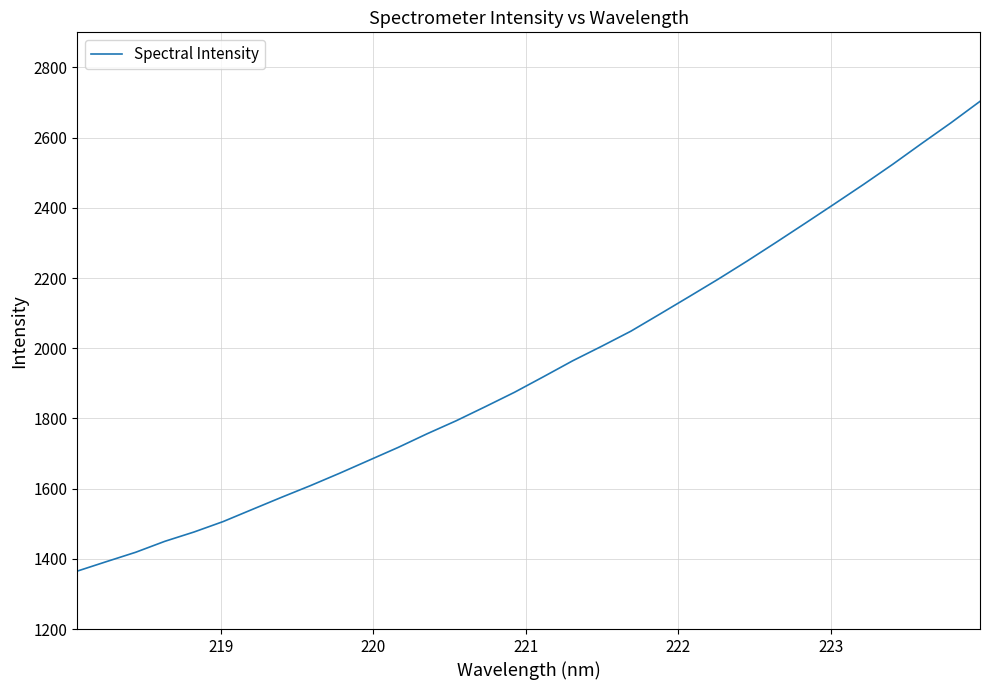

What is the greatest value displayed?

2703.4